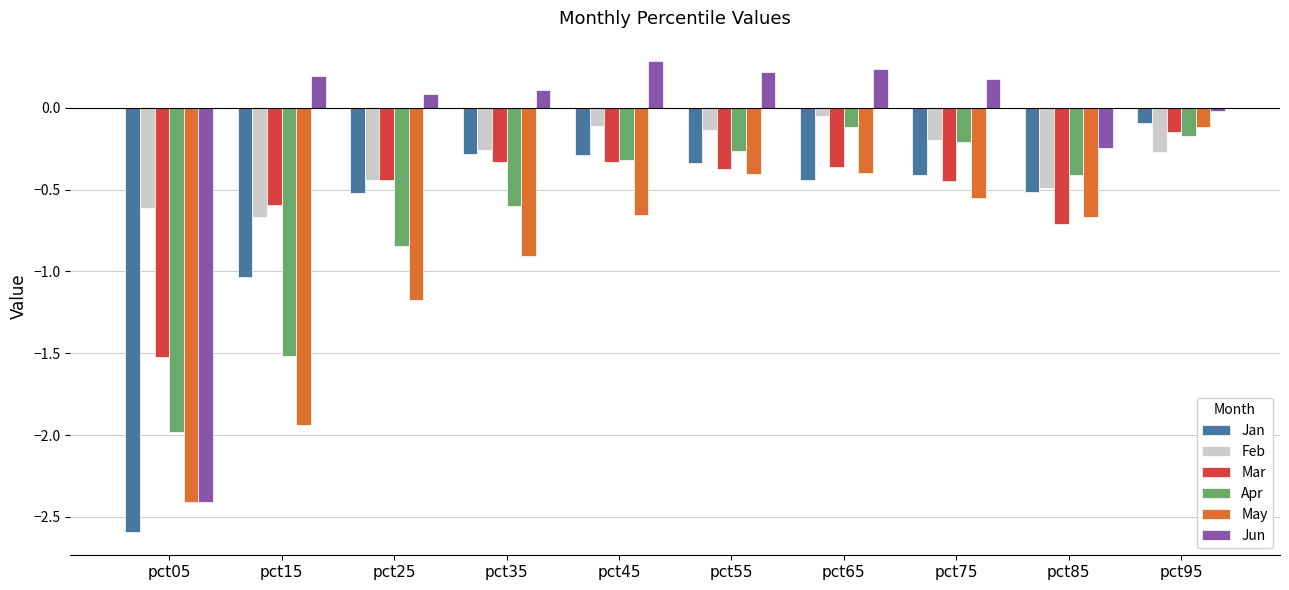

What is the average value of the Apr series?

-0.6